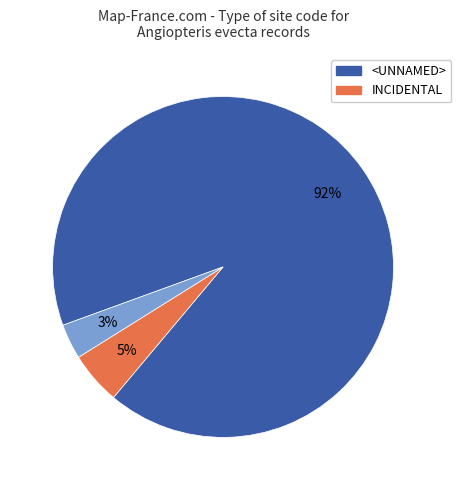

To the nearest percent, what is the average slice percentage?

33%